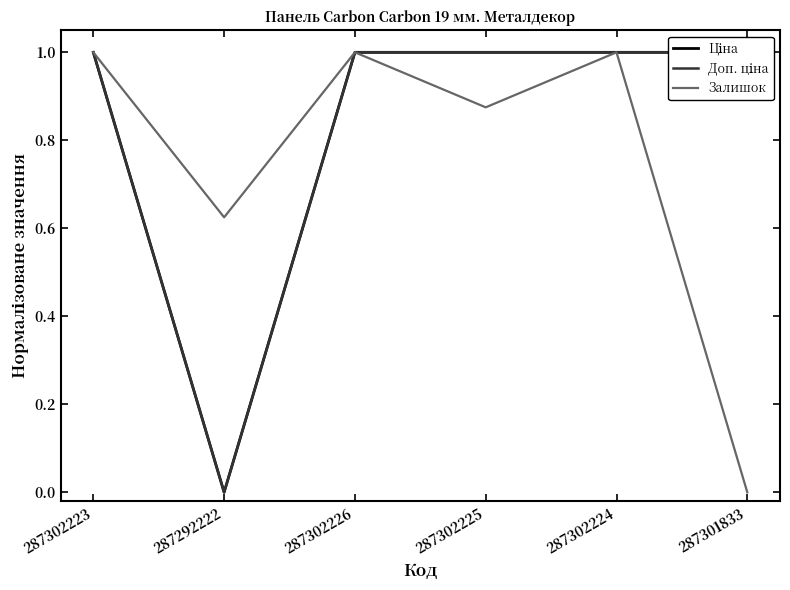

Rank the series at 287301833 from lowest to highest value.

Залишок, Ціна, Доп. ціна